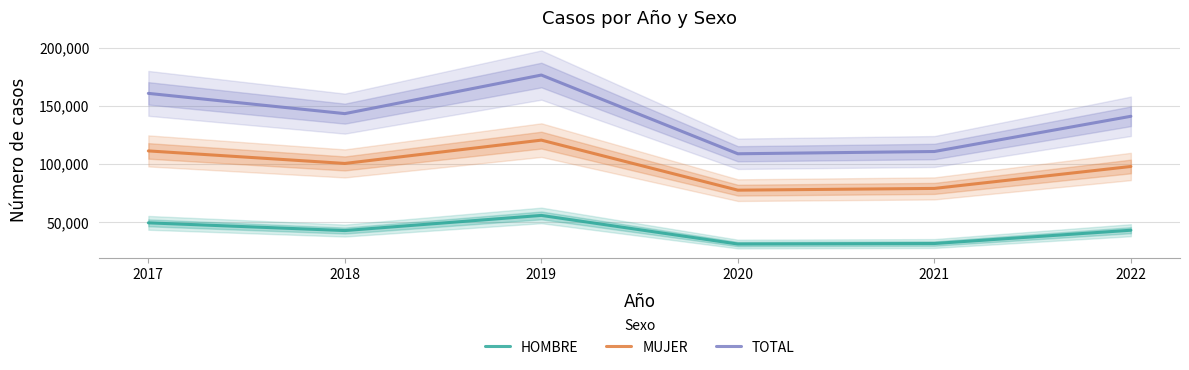

What are all the series names shown in the legend?

HOMBRE, MUJER, TOTAL